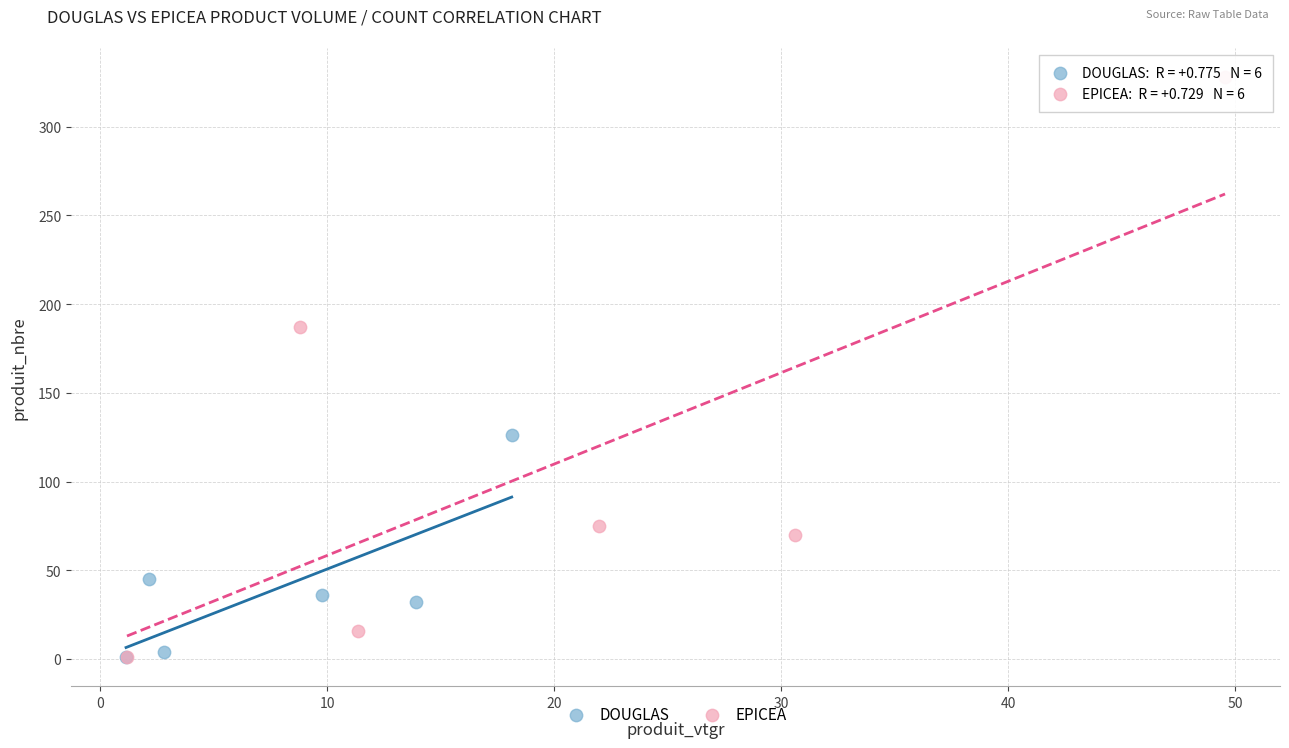

Which series reaches the maximum Y coordinate?

EPICEA